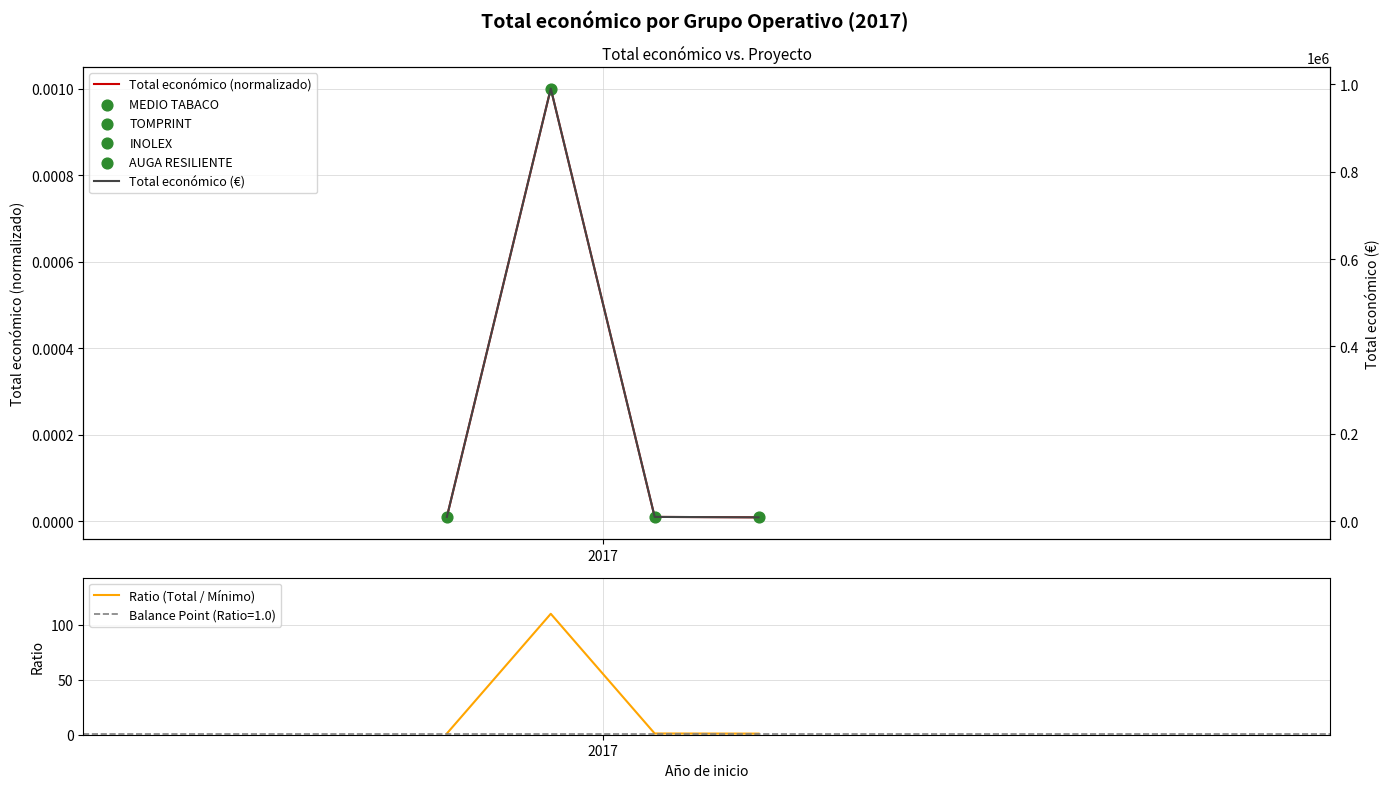

Is the value of Total económico (€) at 2017 greater than the value of Total económico (normalizado) at 1?

Yes